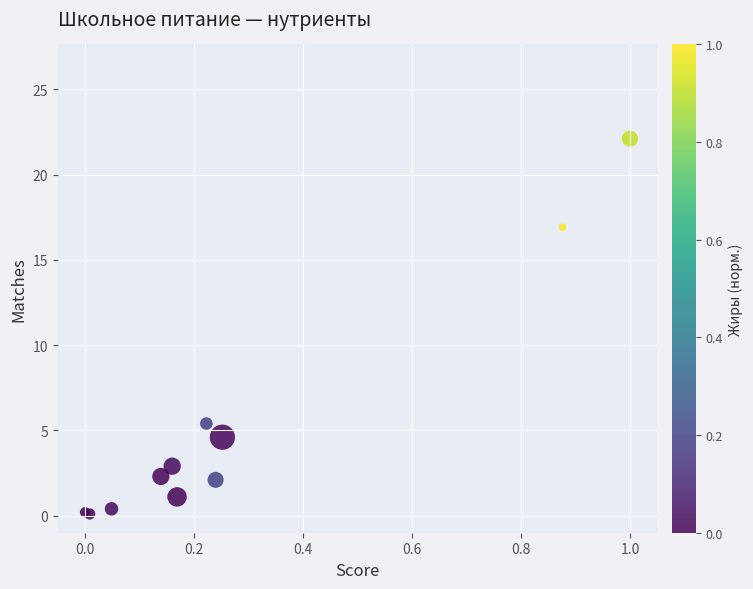

What Y value in the scatter plot is closest to 11?

5.4